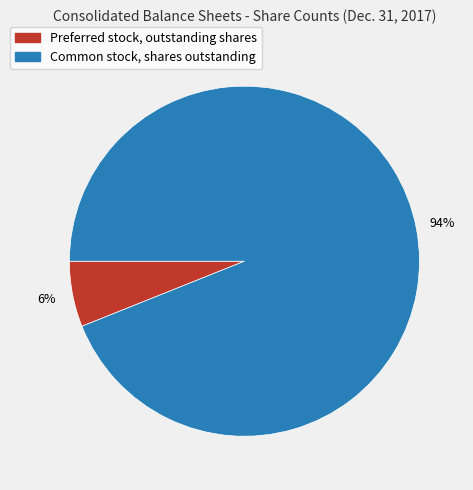

To the nearest percent, what portion does Common stock, shares outstanding represent?

94%